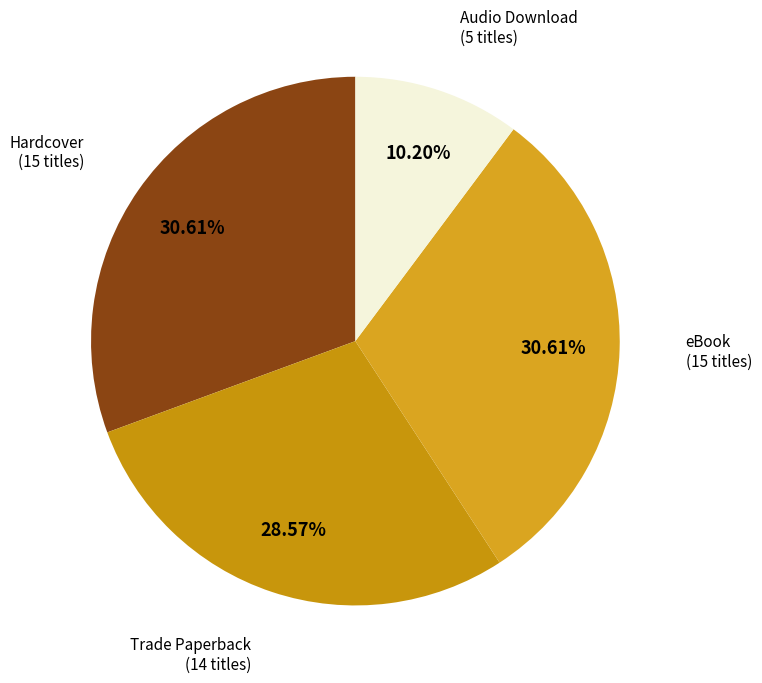

To the nearest percent, what portion does Audio Download represent?

10%